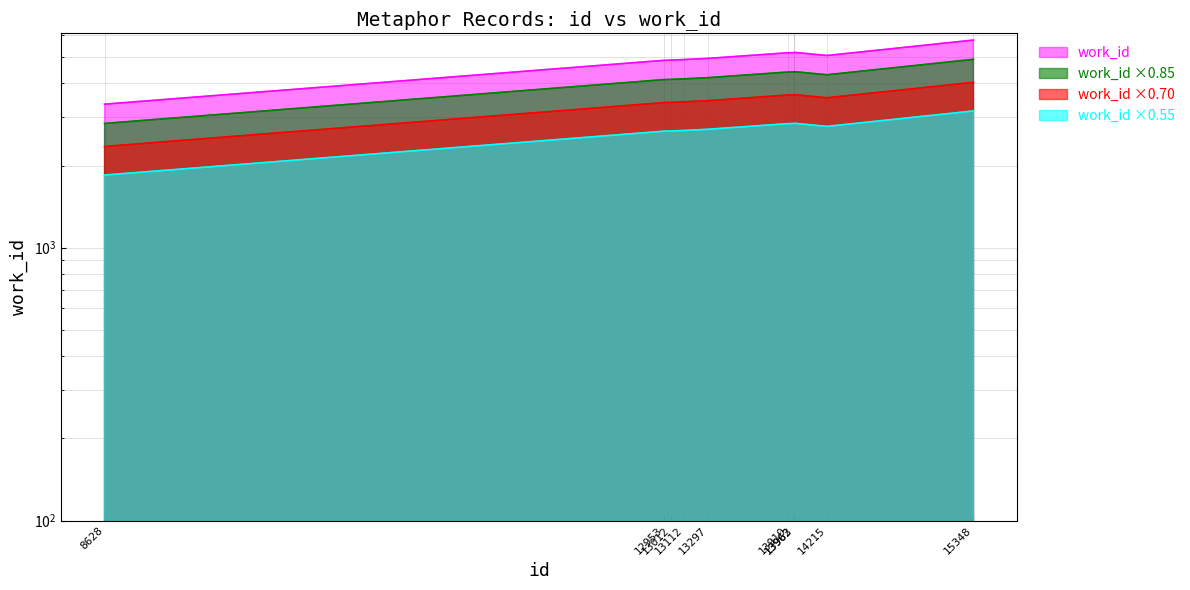

Where is the first local maximum?

13963